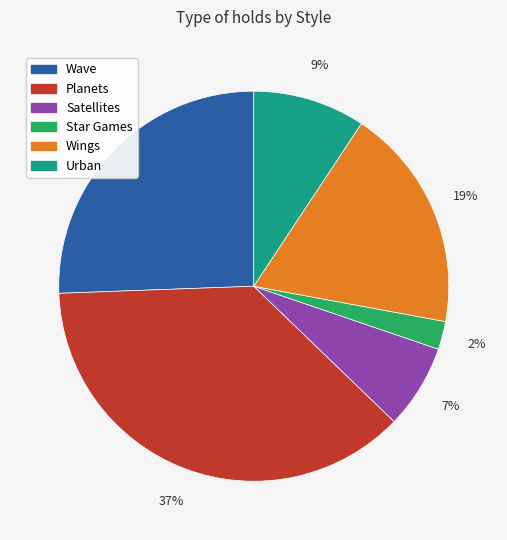

The Urban slice represents 9% of the pie. True or false?

True